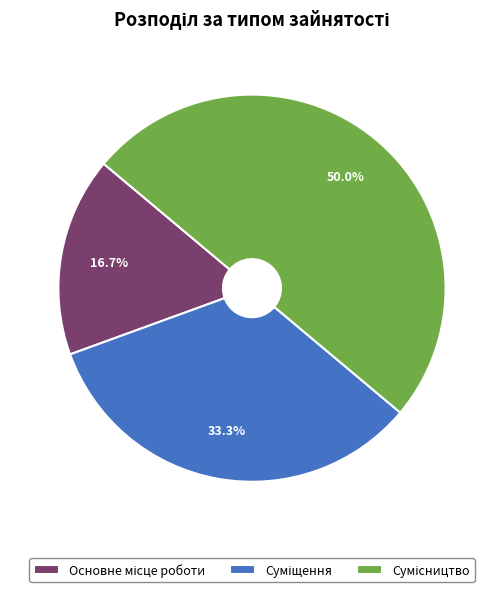

What is the ratio of the value at Суміщення to the value at Сумісництво?

0.7